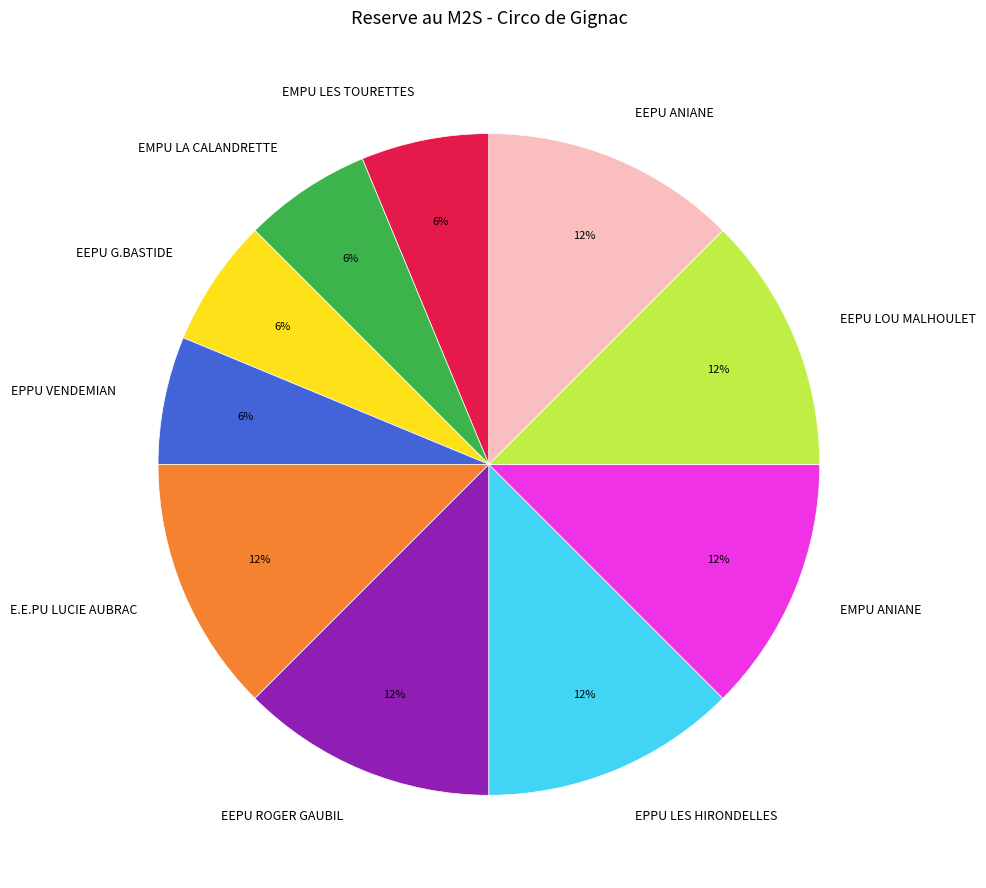

The EMPU ANIANE slice represents 12% of the pie. True or false?

True